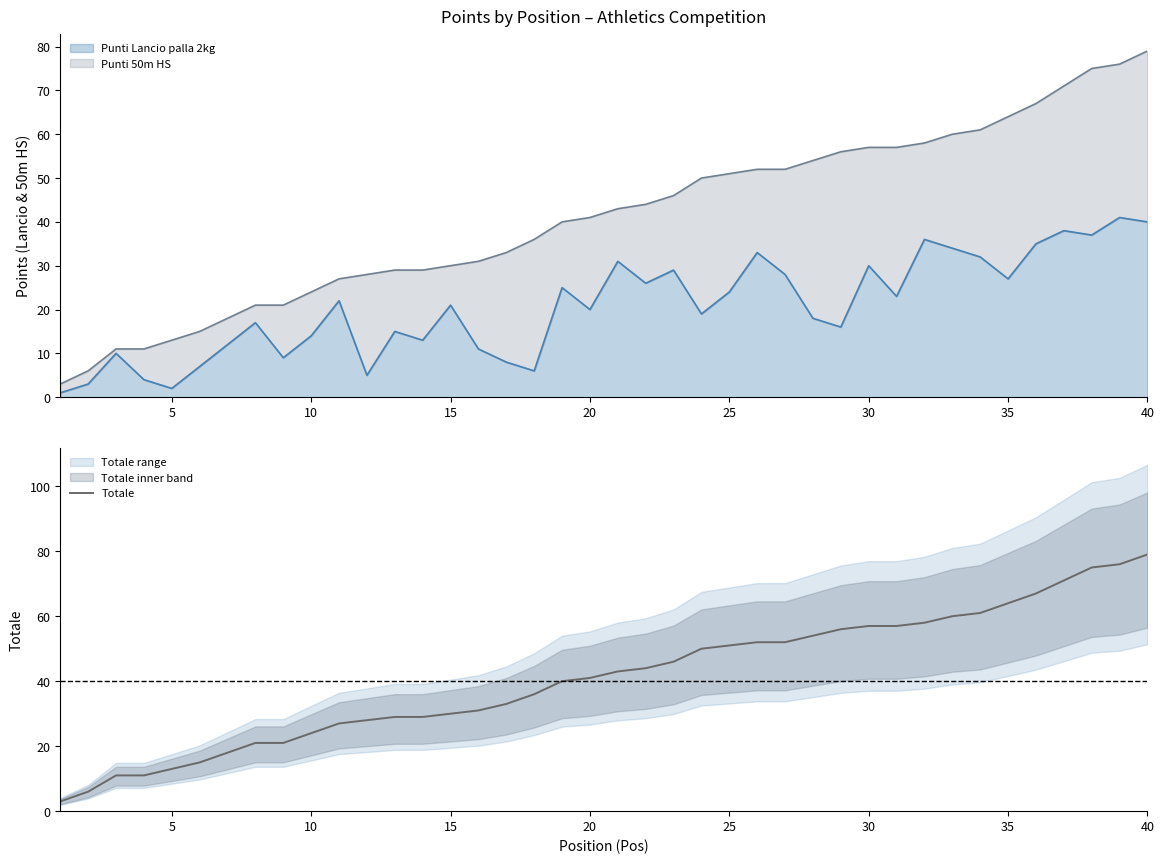

What is the highest value of the Totale series?

79